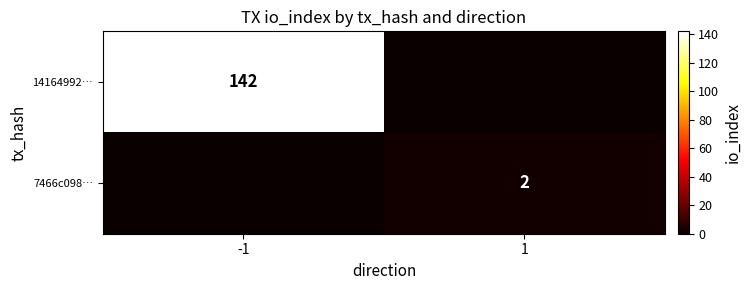

Is the value of 7466c098… at 1 greater than the value of 14164992… at -1?

No